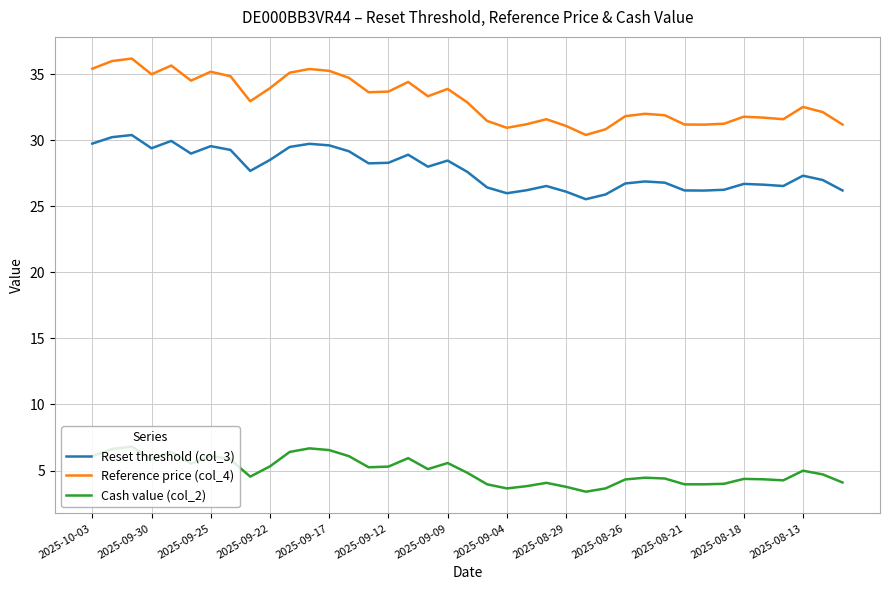

True or false: Reset threshold (col_3) and Cash value (col_2) cross at least once.

False